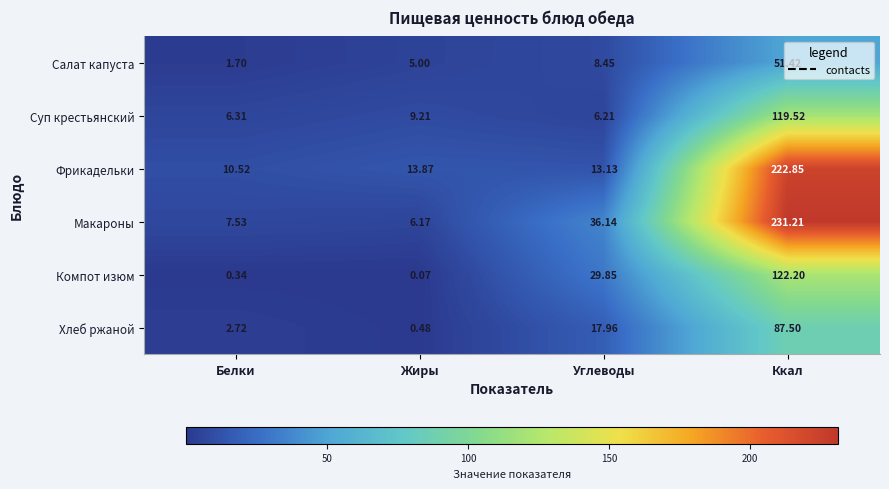

Which series changed the most between Жиры and Углеводы?

Макароны